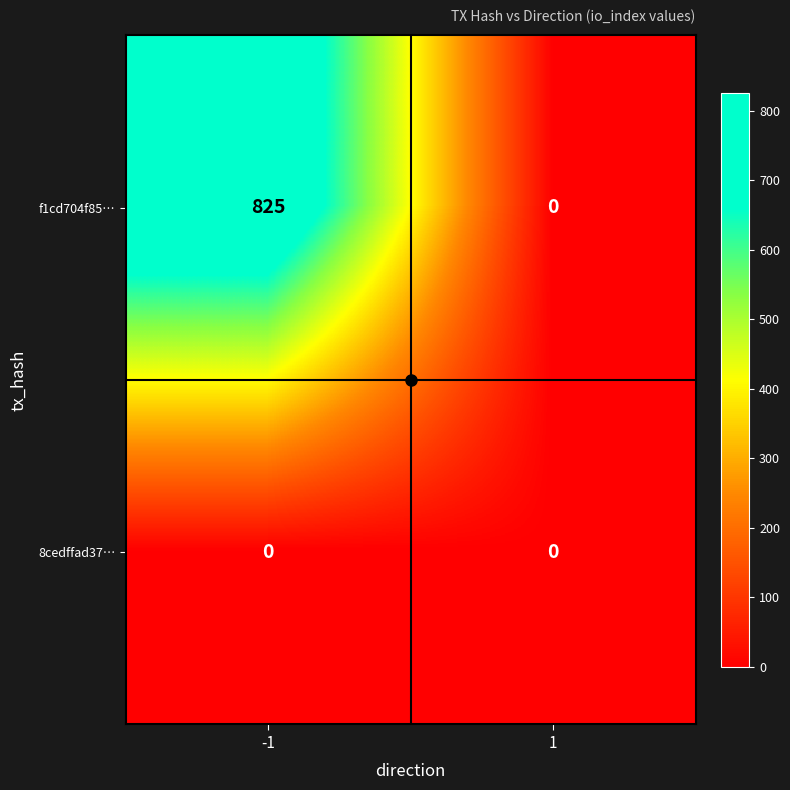

What is the maximum value shown in the chart?

825